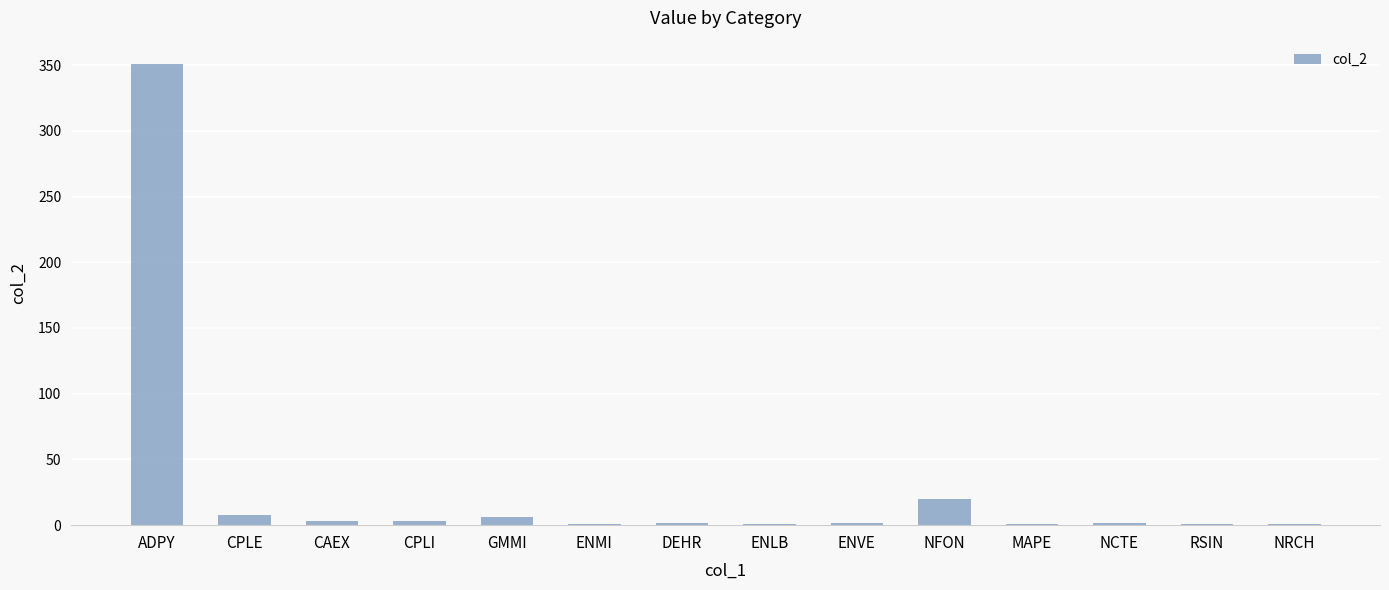

How many categories are shown in the chart?

14